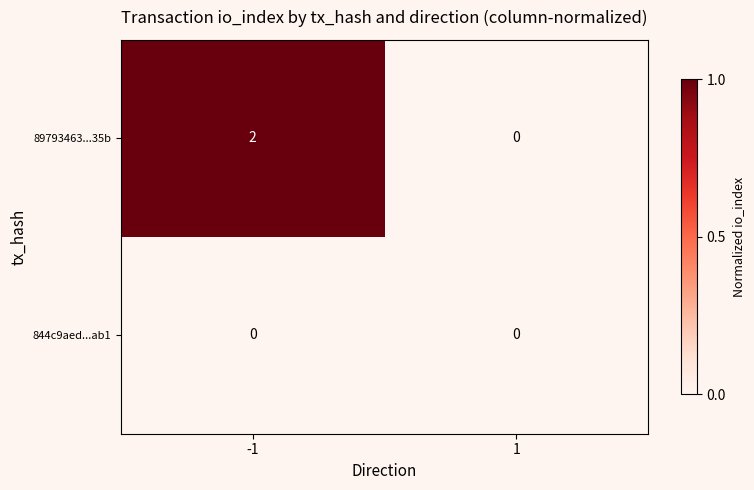

Reading left to right, extract all data points from this chart.

89793463...35b: 2	0
844c9aed...ab1: 0	0